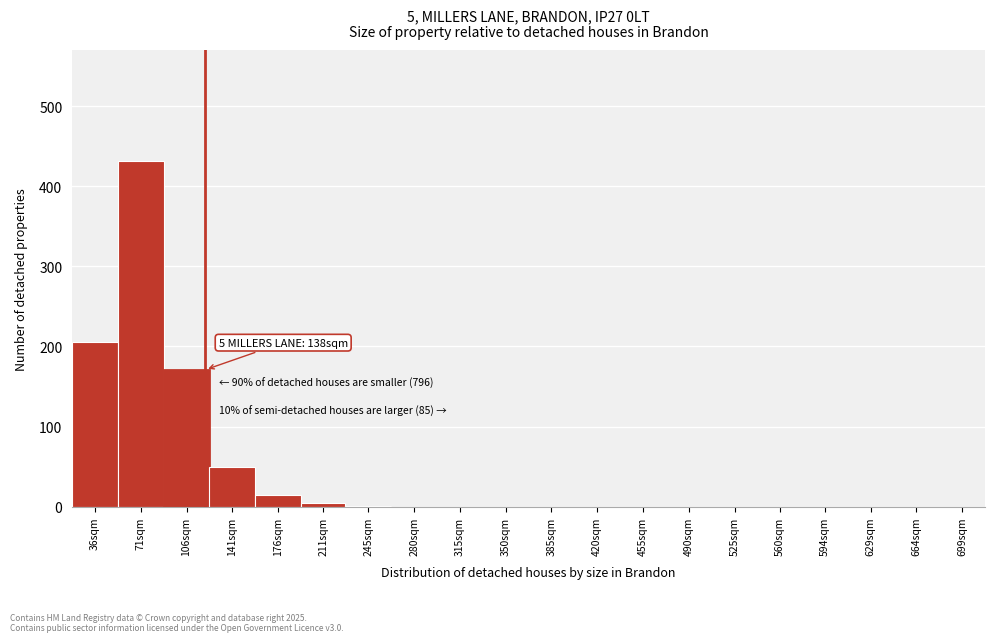

What is the maximum value shown in the chart?

431